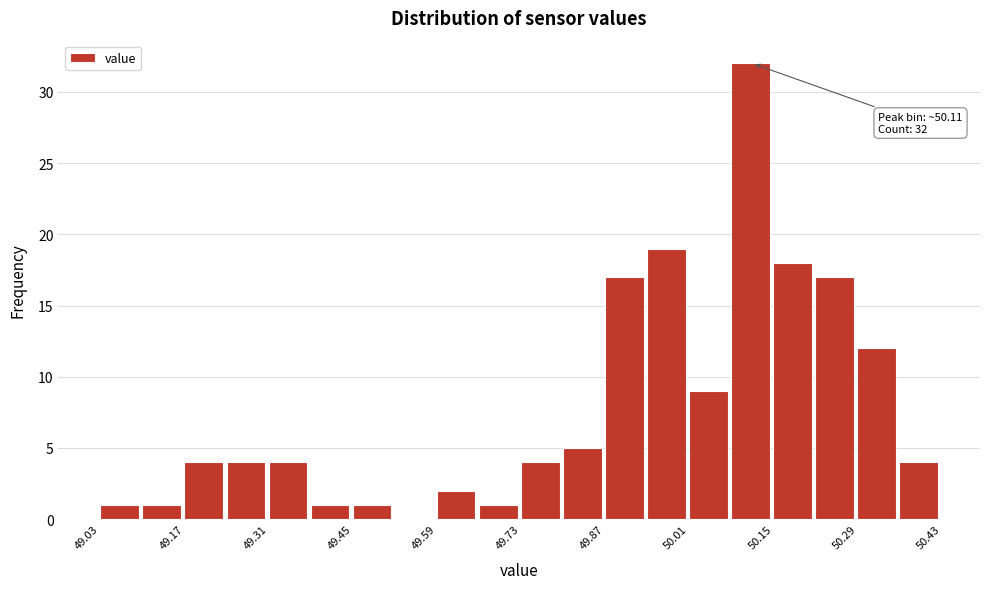

Around what value on the x-axis is the tallest bar? Give the approximate position of its centre, as read against the axis.

50.12